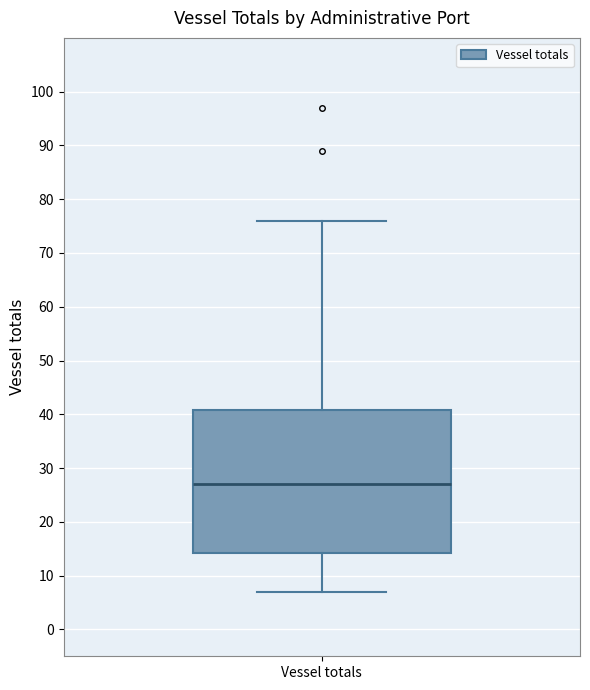

Where does the upper whisker of the box for Vessel totals end on the y-axis? The values are not printed on the chart, so give them approximately, as read against the axis.

76